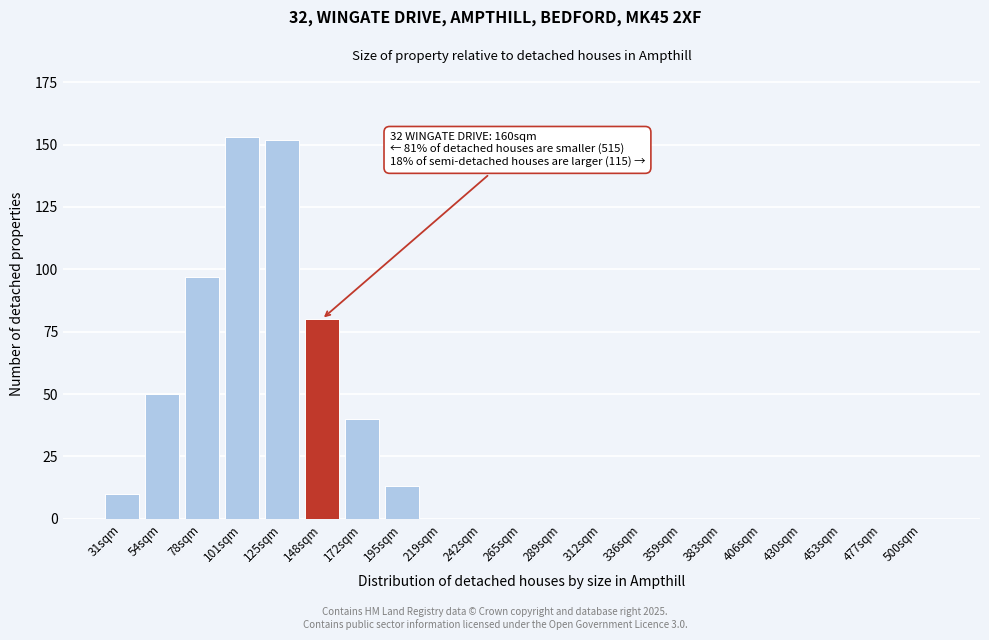

Reading left to right, extract all data points from this chart.

31sqm=10	54sqm=50	78sqm=97	101sqm=153	125sqm=152	148sqm=80	172sqm=40	195sqm=13	219sqm=0	242sqm=0	265sqm=0	289sqm=0	312sqm=0	336sqm=0	359sqm=0	383sqm=0	406sqm=0	430sqm=0	453sqm=0	477sqm=0	500sqm=0